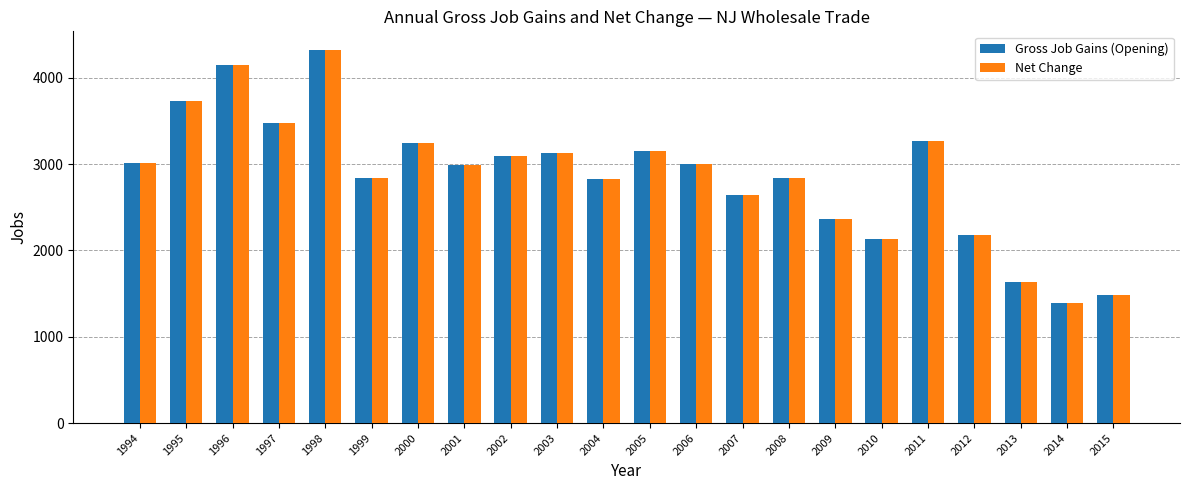

Is it true that Net Change equals 1877 at 1994?

False